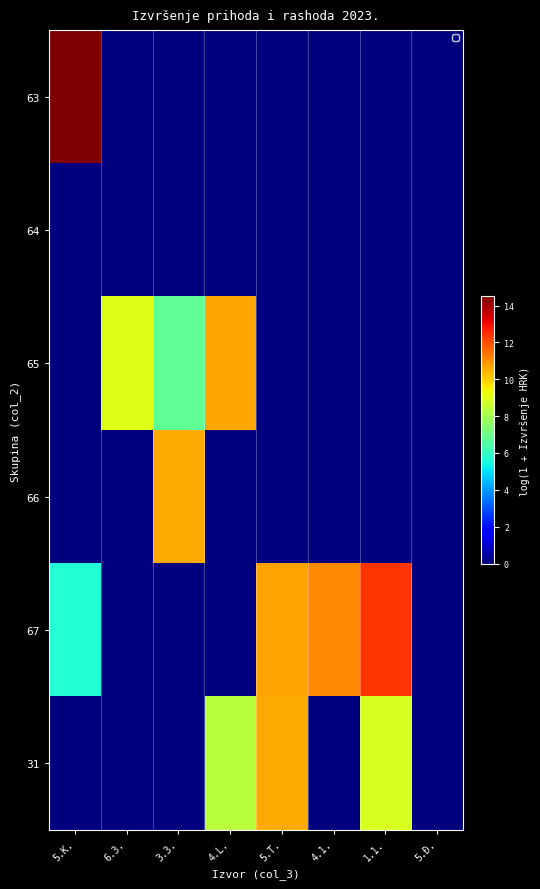

Which series has the largest range (max minus min)?

63